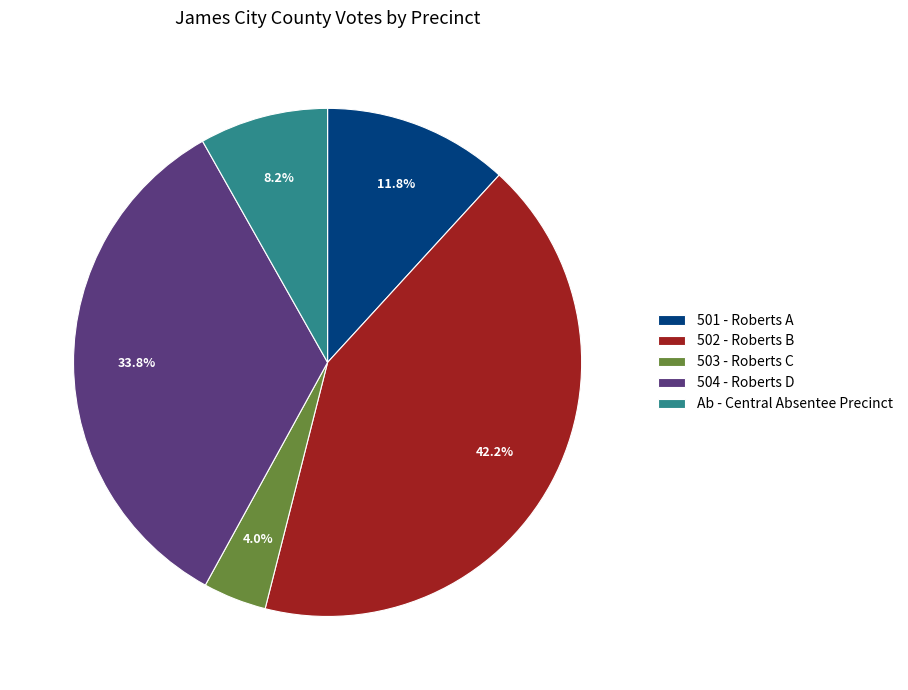

Is it true that 501 - Roberts A is 22% of the pie?

False